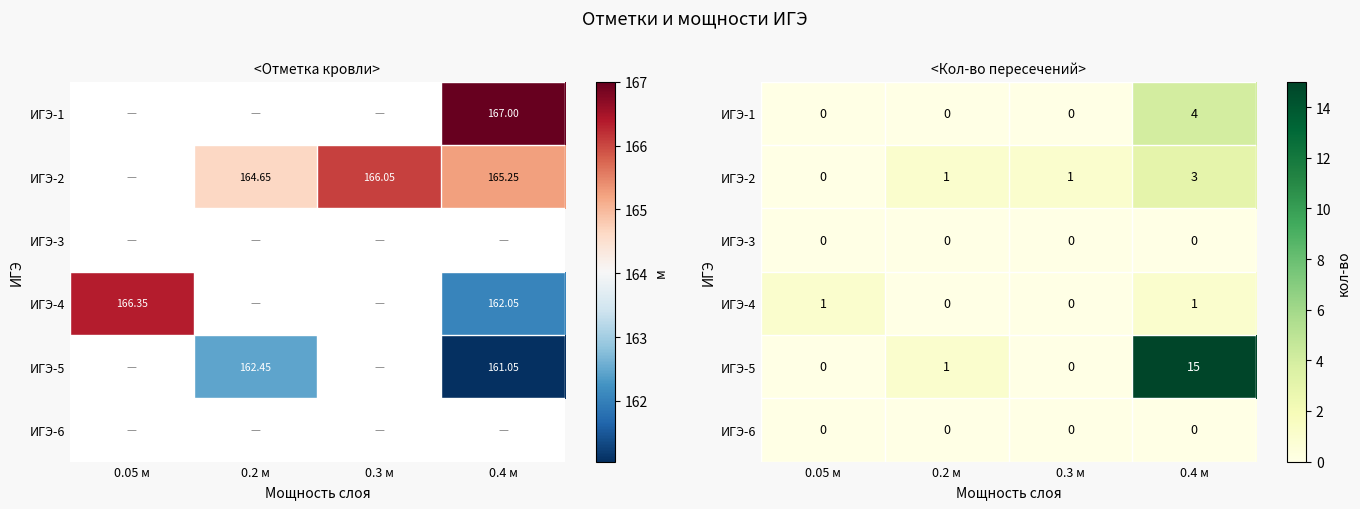

The ИГЭ-4 series shows 0 at 0.4 м. True or false?

False